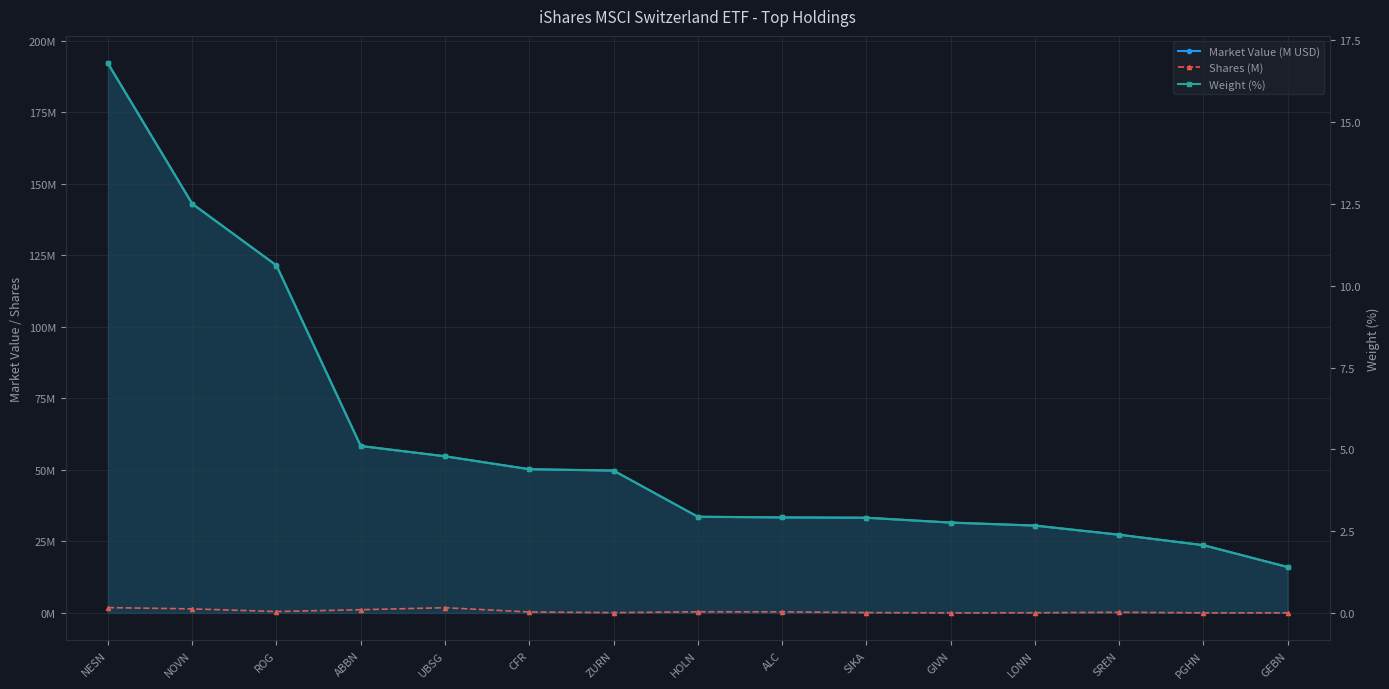

Reading left to right, what are all the values shown in this chart?

Market Value (M USD): NESN=192.0	NOVN=143.0	ROG=121.5	ABBN=58.3	UBSG=54.7	CFR=50.2	ZURN=49.8	HOLN=33.6	ALC=33.4	SIKA=33.3	GIVN=31.6	LONN=30.5	SREN=27.3	PGHN=23.7	GEBN=16.0
Shares (M): NESN=1.8	NOVN=1.4	ROG=0.5	ABBN=1.1	UBSG=1.8	CFR=0.3	ZURN=0.1	HOLN=0.4	ALC=0.4	SIKA=0.1	GIVN=0.0	LONN=0.1	SREN=0.2	PGHN=0.0	GEBN=0.0
Weight (%): NESN=16.8	NOVN=12.5	ROG=10.6	ABBN=5.1	UBSG=4.8	CFR=4.4	ZURN=4.3	HOLN=2.9	ALC=2.9	SIKA=2.9	GIVN=2.8	LONN=2.7	SREN=2.4	PGHN=2.1	GEBN=1.4